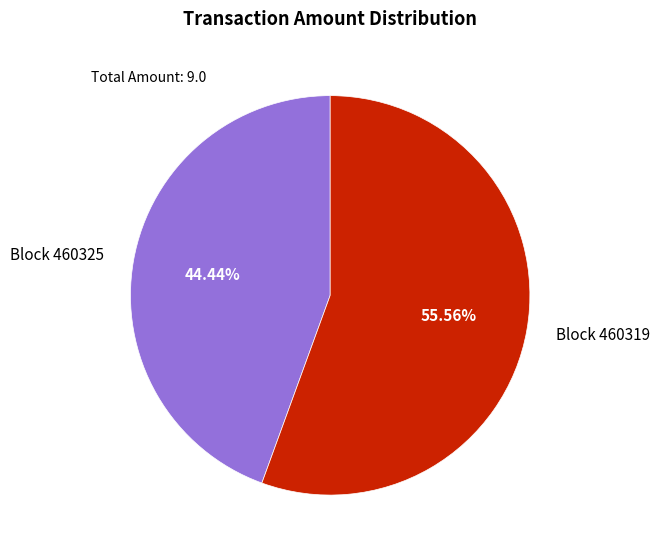

To the nearest percent, what is the average slice percentage?

50%